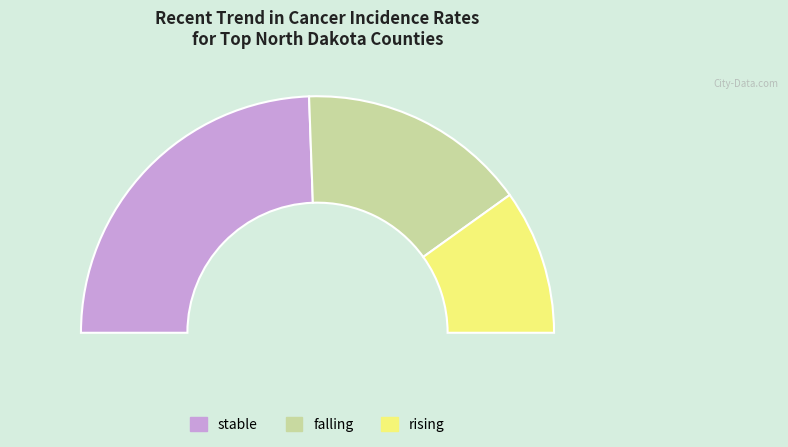

To the nearest percent, what is the difference between the rising and falling slice percentages?

12%